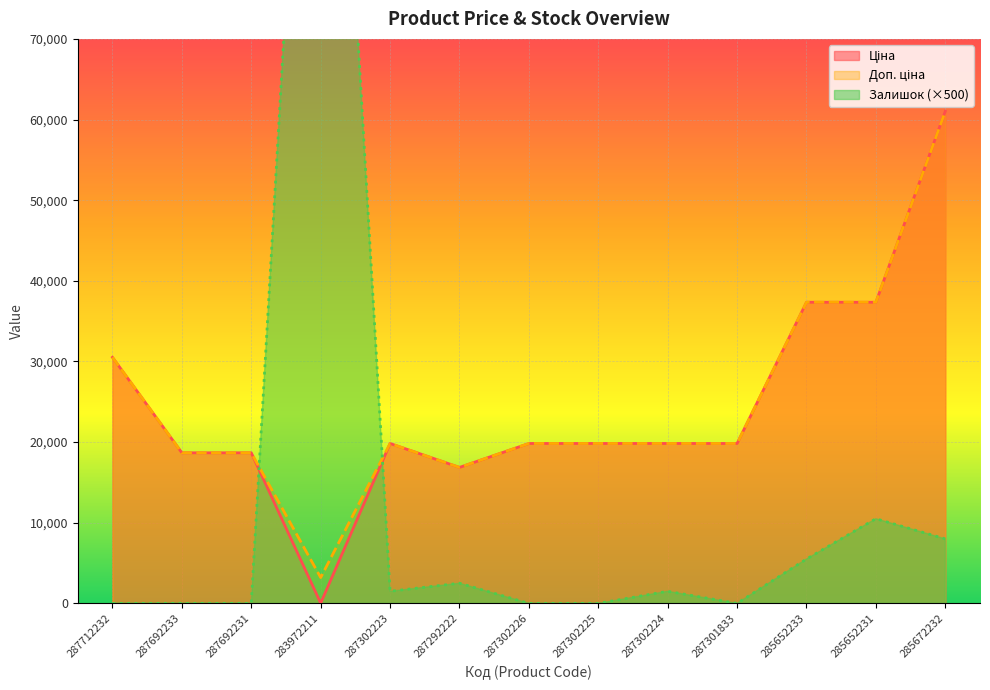

Reading right to left, transcribe all the data shown in this chart.

Ціна: 285672232=61024.7	285652231=37343.0	285652233=37343.0	287301833=19831.1	287302224=19831.1	287302225=19831.1	287302226=19831.1	287292222=16863.2	287302223=19831.1	283972211=32.0	287692231=18671.5	287692233=18671.5	287712232=30512.3
Доп. ціна: 285672232=61024.7	285652231=37343.0	285652233=37343.0	287301833=19831.1	287302224=19831.1	287302225=19831.1	287302226=19831.1	287292222=16863.2	287302223=19831.1	283972211=3205.0	287692231=18671.5	287692233=18671.5	287712232=30512.3
Залишок: 285672232=8000.0	285652231=10500.0	285652233=5500.0	287301833=0.0	287302224=1500.0	287302225=0.0	287302226=0.0	287292222=2500.0	287302223=1500.0	283972211=149500.0	287692231=0.0	287692233=0.0	287712232=0.0